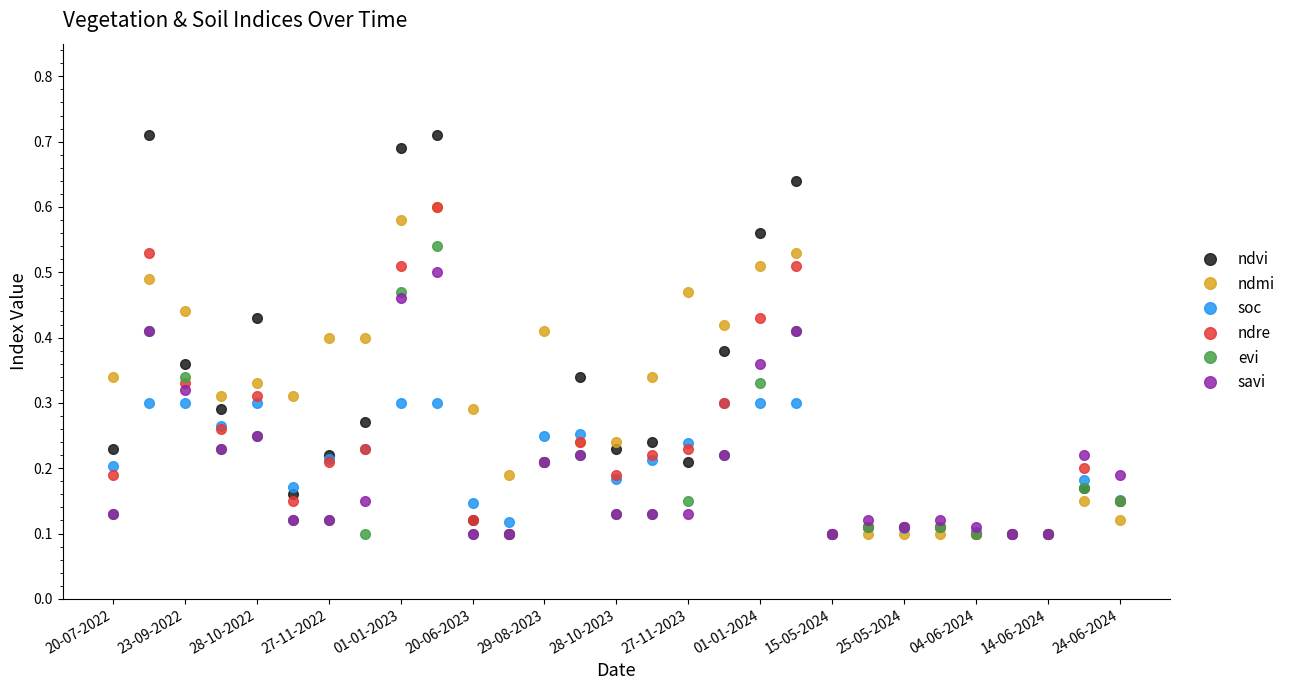

Which series has the largest range (max minus min)?

ndvi